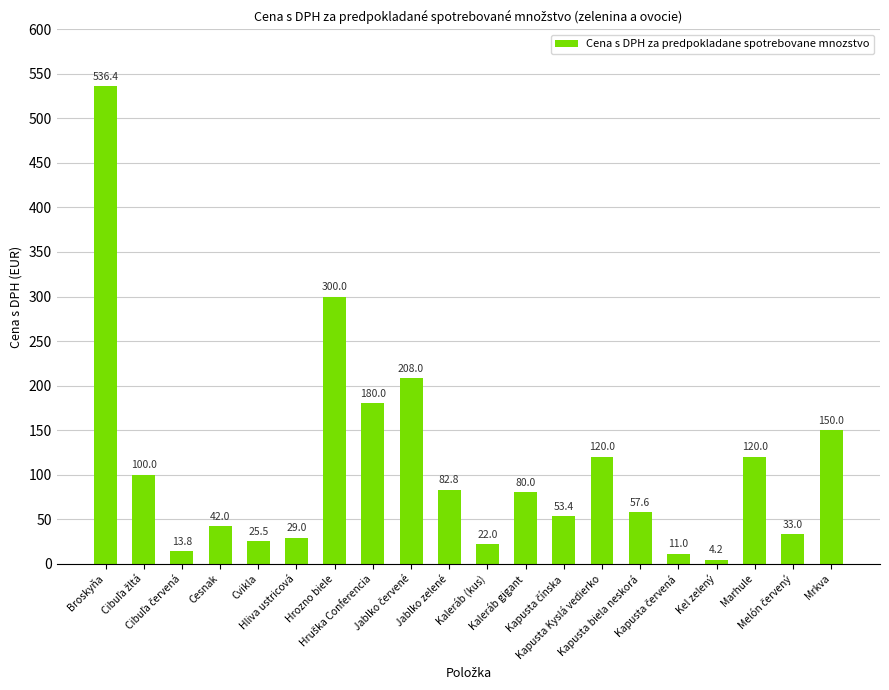

What is the maximum value shown in the chart?

536.4